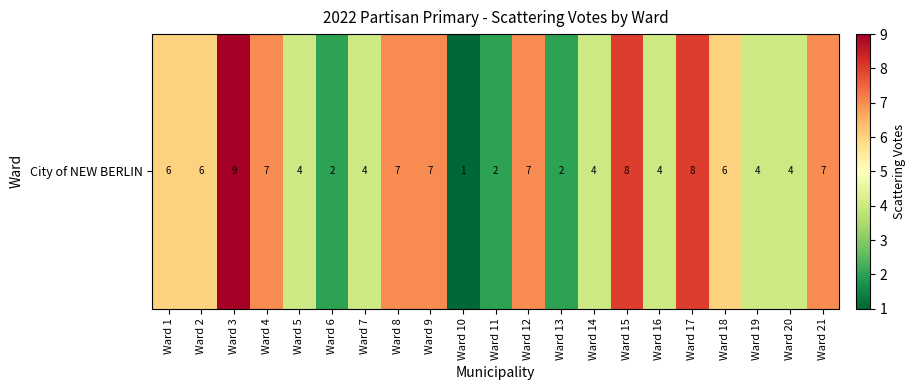

Reading left to right, extract all data points from this chart.

Ward 1=6	Ward 2=6	Ward 3=9	Ward 4=7	Ward 5=4	Ward 6=2	Ward 7=4	Ward 8=7	Ward 9=7	Ward 10=1	Ward 11=2	Ward 12=7	Ward 13=2	Ward 14=4	Ward 15=8	Ward 16=4	Ward 17=8	Ward 18=6	Ward 19=4	Ward 20=4	Ward 21=7